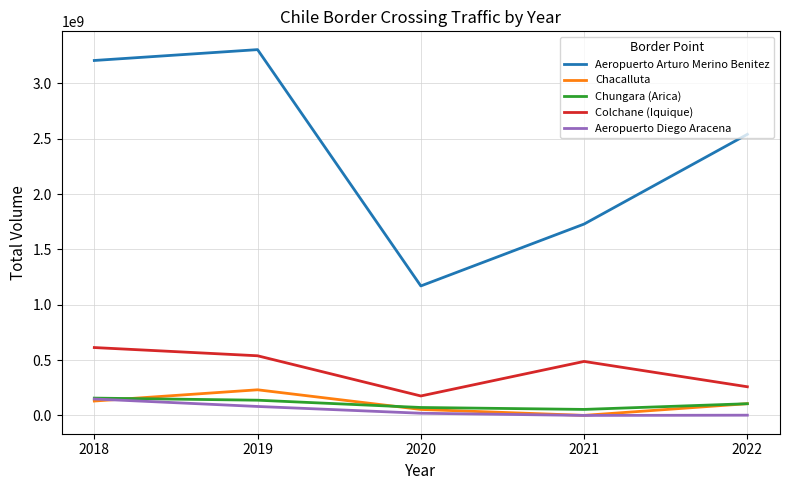

What is the minimum value for Aeropuerto Diego Aracena?

85000.0